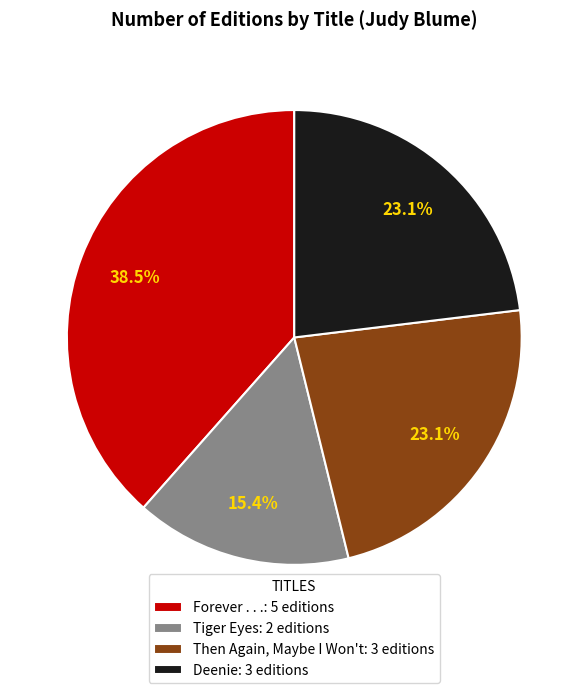

Combined, do Then Again, Maybe I Won't and Forever . . . account for over 50%?

Yes